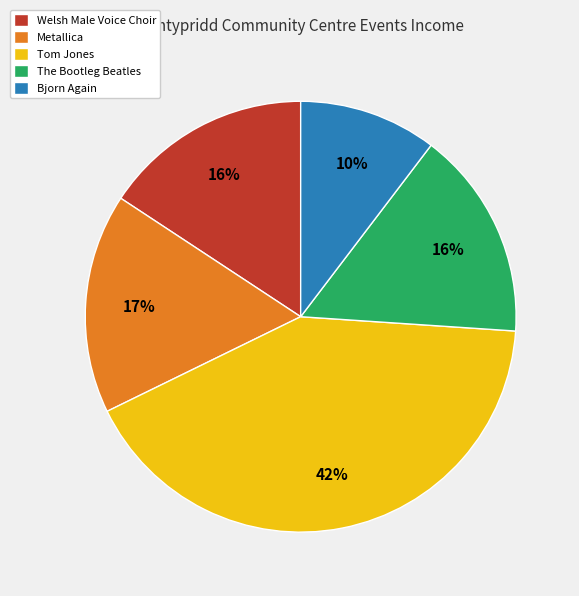

To the nearest percent, what is the average slice percentage?

20%